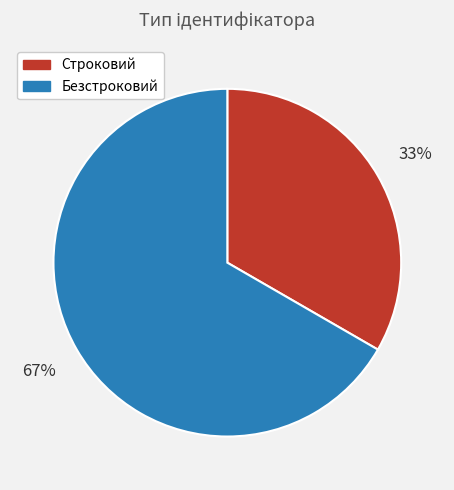

To the nearest percent, what portion does Безстроковий represent?

67%